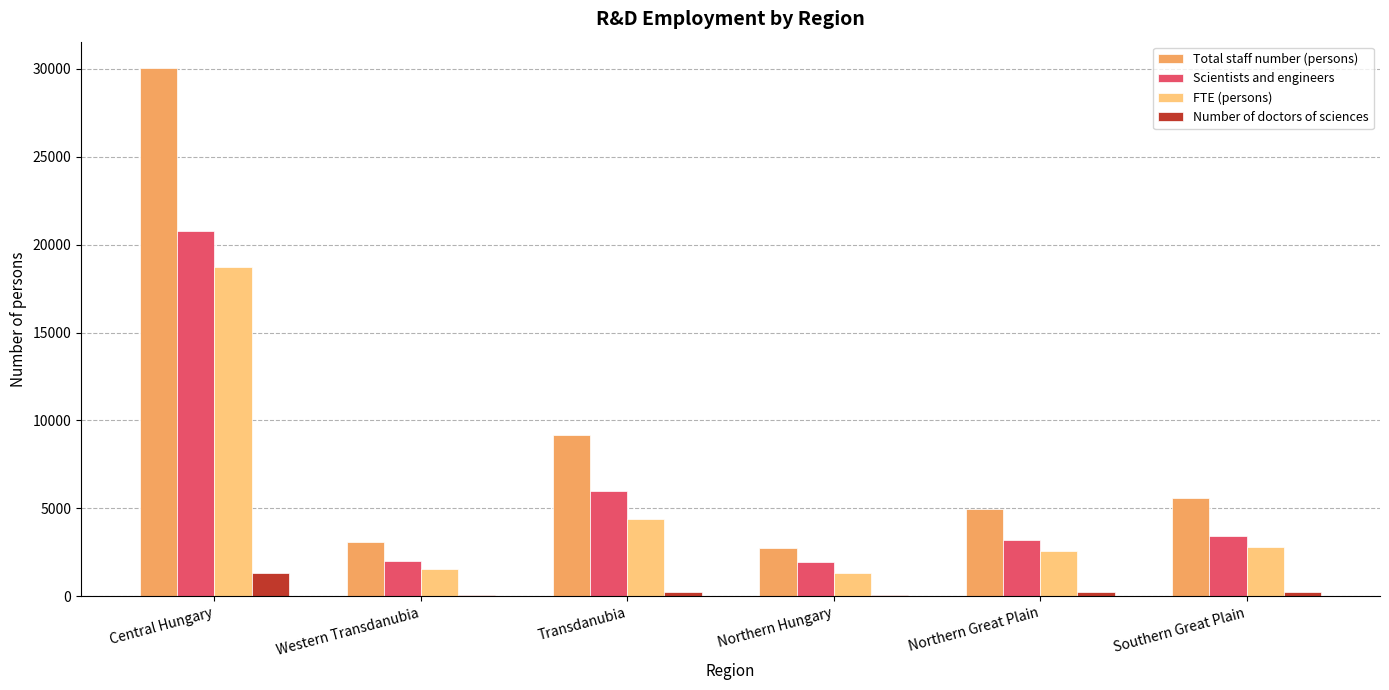

Are the bars grouped side by side (vs. stacked)?

Yes